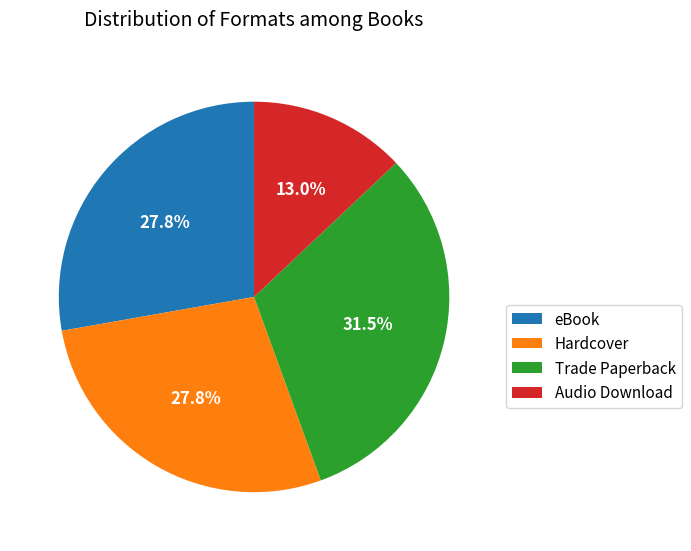

How many slices are in this pie chart?

4